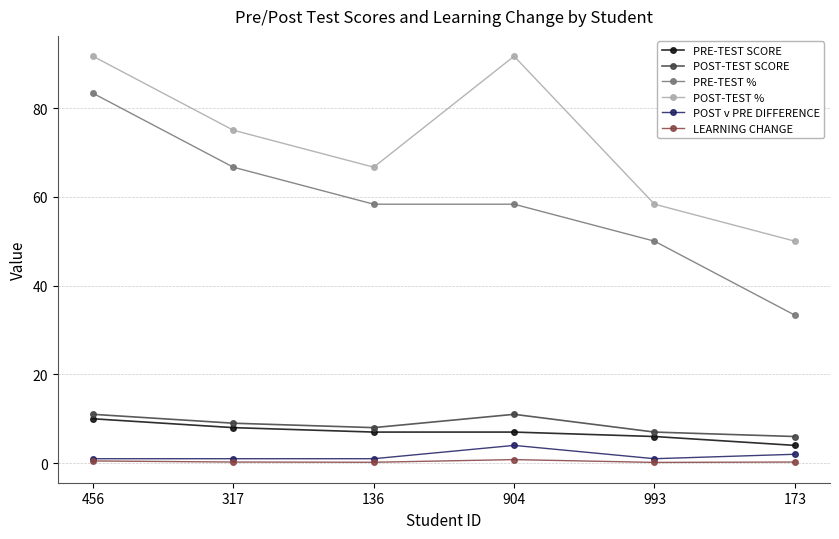

Is the value of LEARNING CHANGE at 456 greater than the value of POST v PRE DIFFERENCE at 173?

No